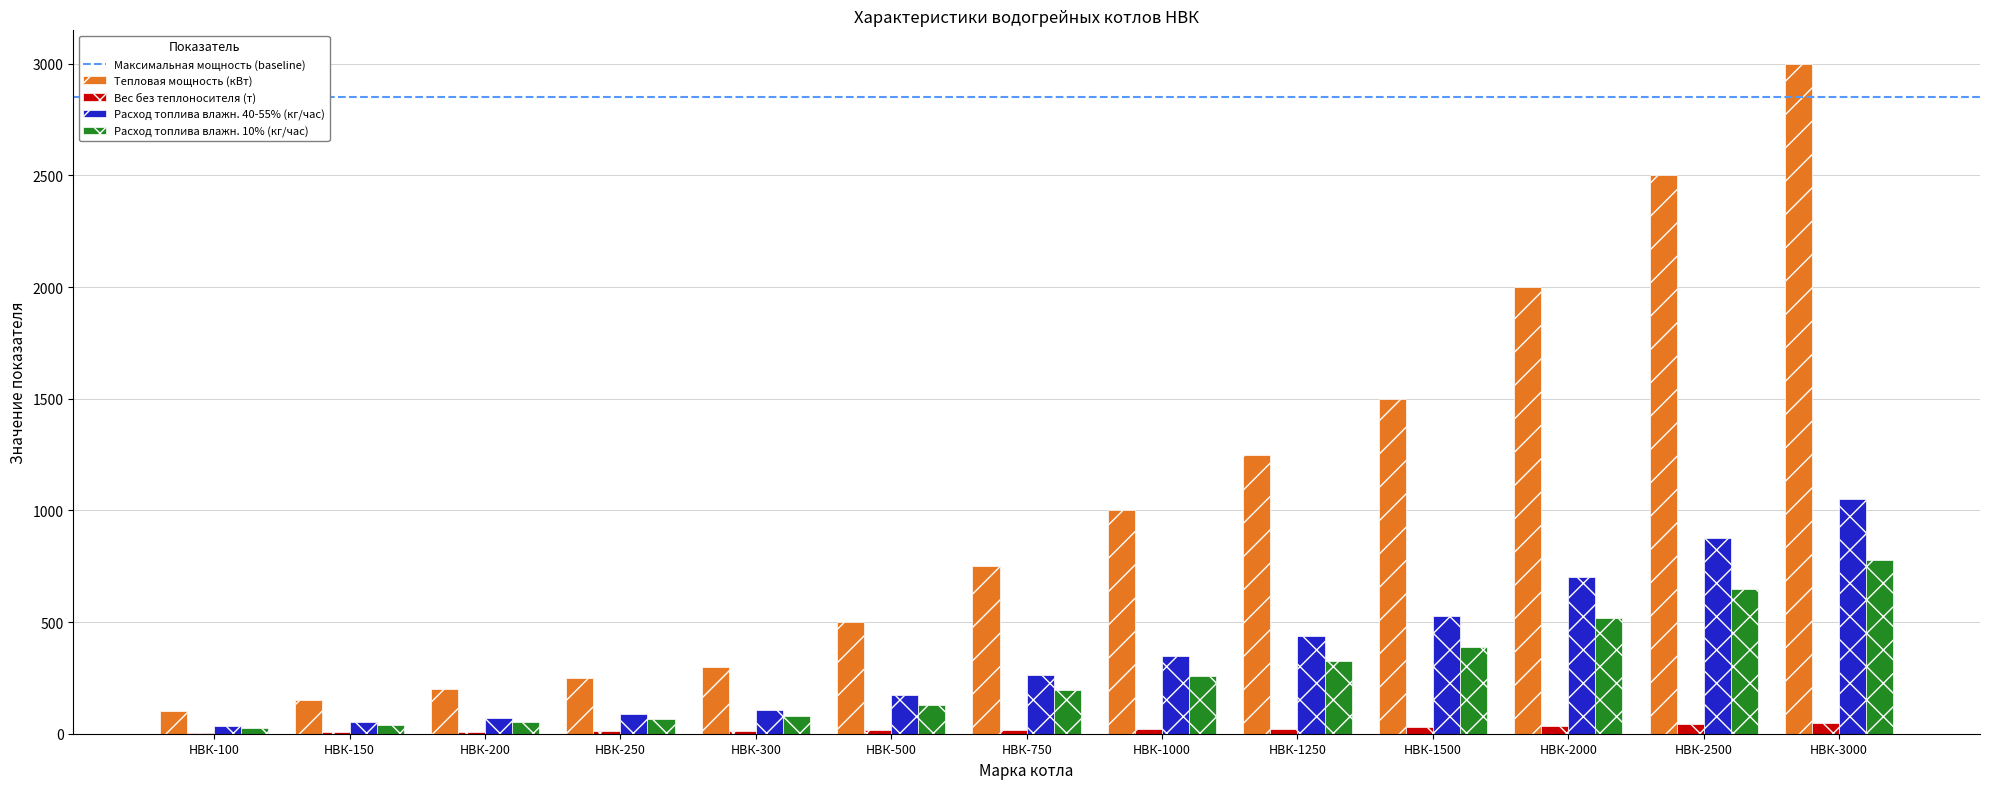

Which series changed the most between НВК-250 and НВК-2500?

Тепловая мощность (кВт)